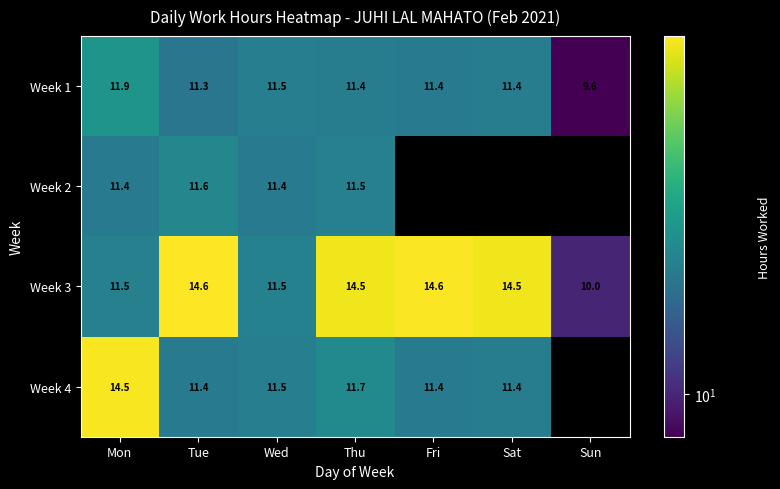

What is the difference between the maximum and minimum values in the Week 1 series?

2.3